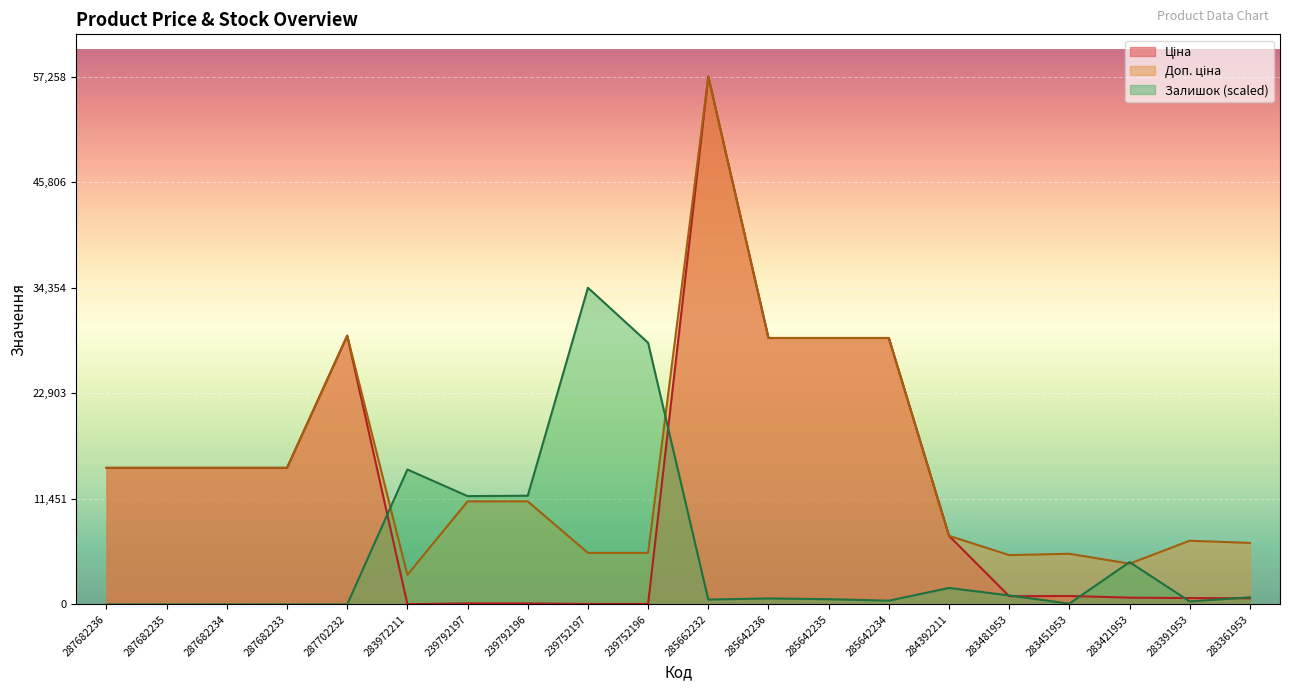

True or false: Ціна and Доп. ціна cross at least once.

False